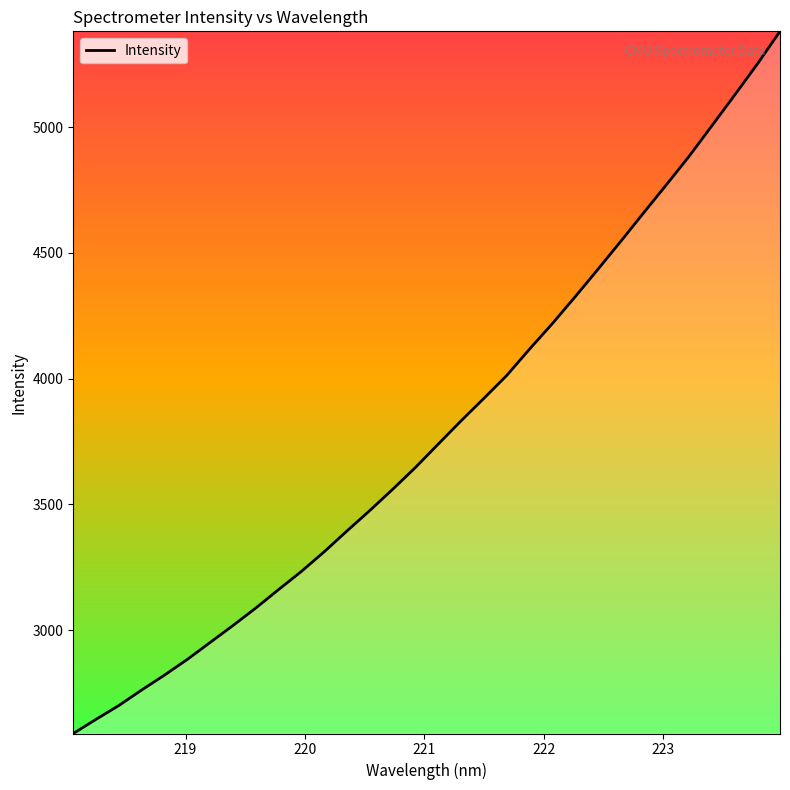

What is the greatest value displayed?

5381.2